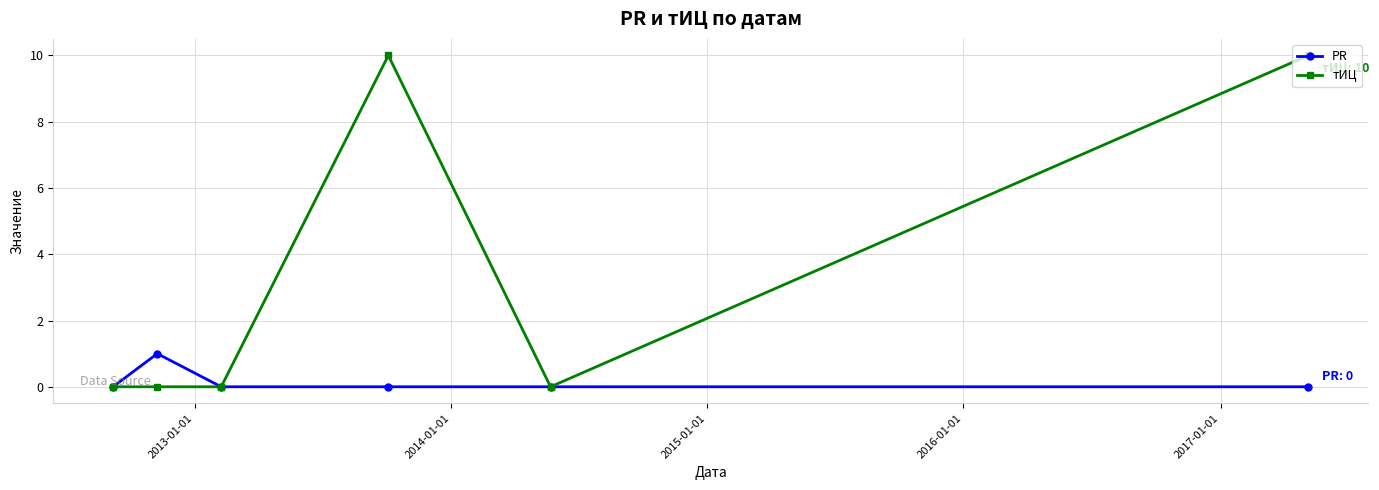

Reading left to right, transcribe all the data shown in this chart.

PR: 0	1	0	0	0	0
тИЦ: 0	0	0	10	0	10